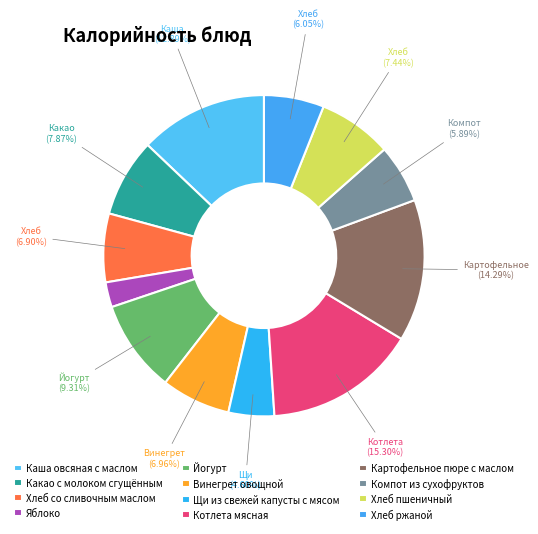

Which category has the smallest portion of the pie?

Яблоко